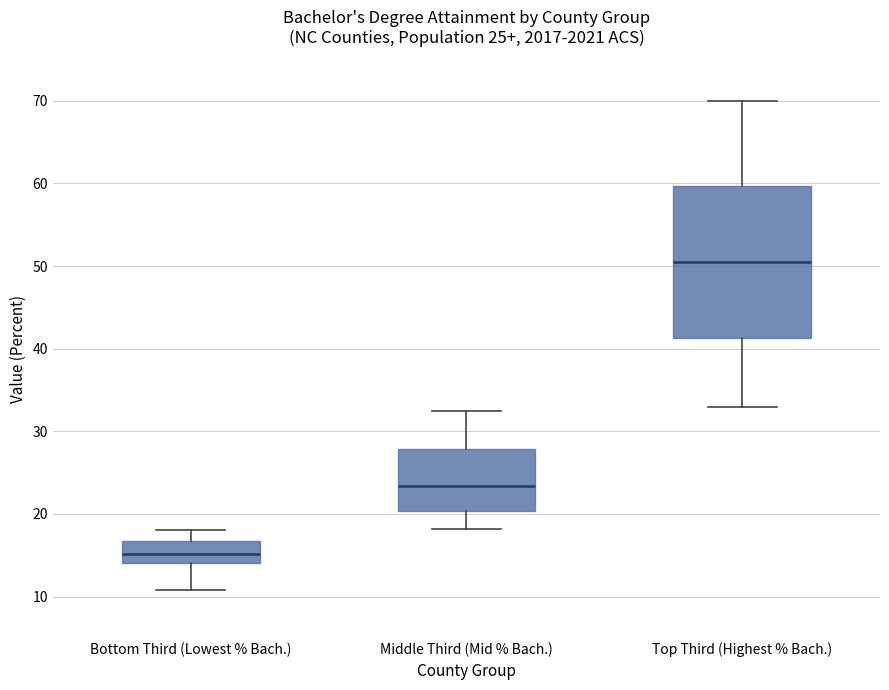

Comparing the boxes themselves (not the whiskers), which one is the tallest?

Top Third (Highest % Bach.)